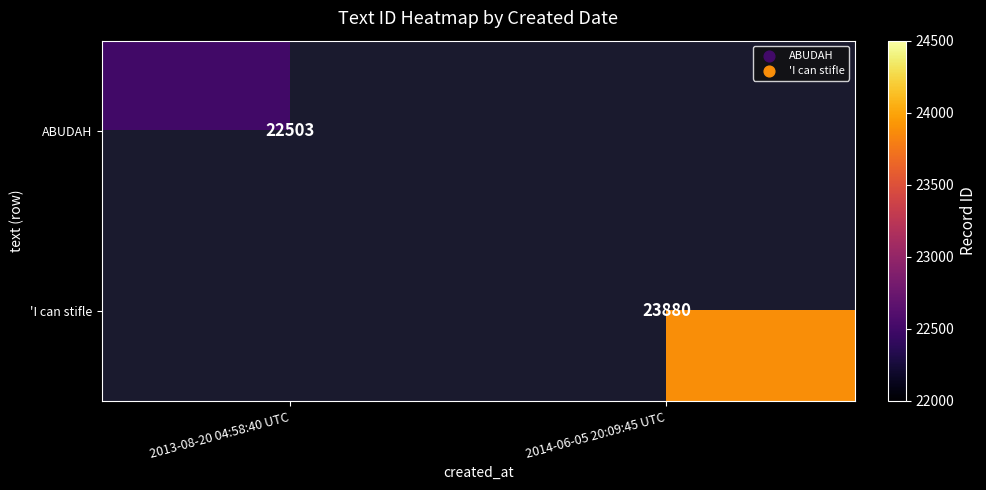

Which label corresponds to the largest value in the chart?

2014-06-05 20:09:45 UTC